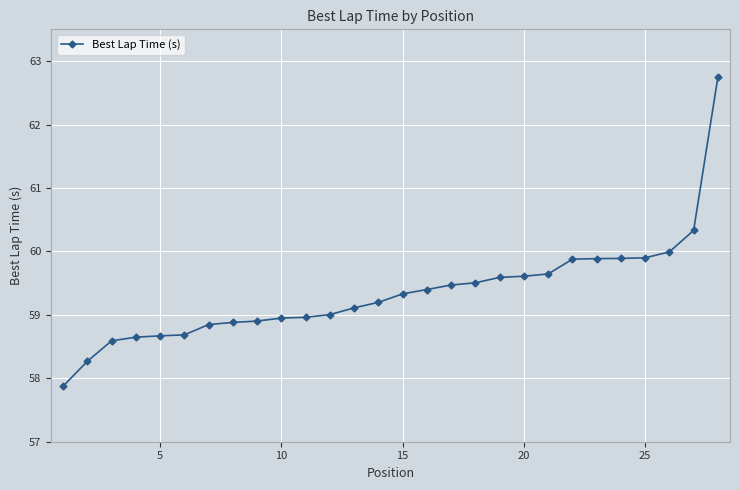

How many lines are shown in the chart?

1